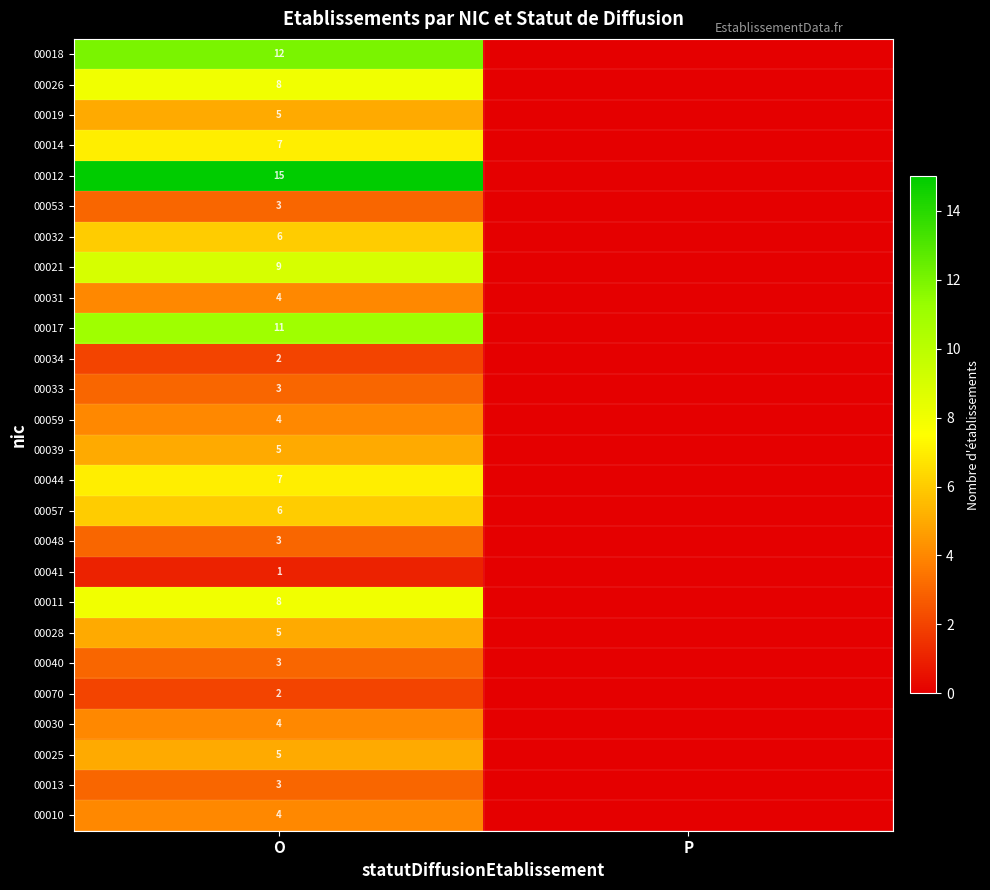

How many series are shown in this chart?

26